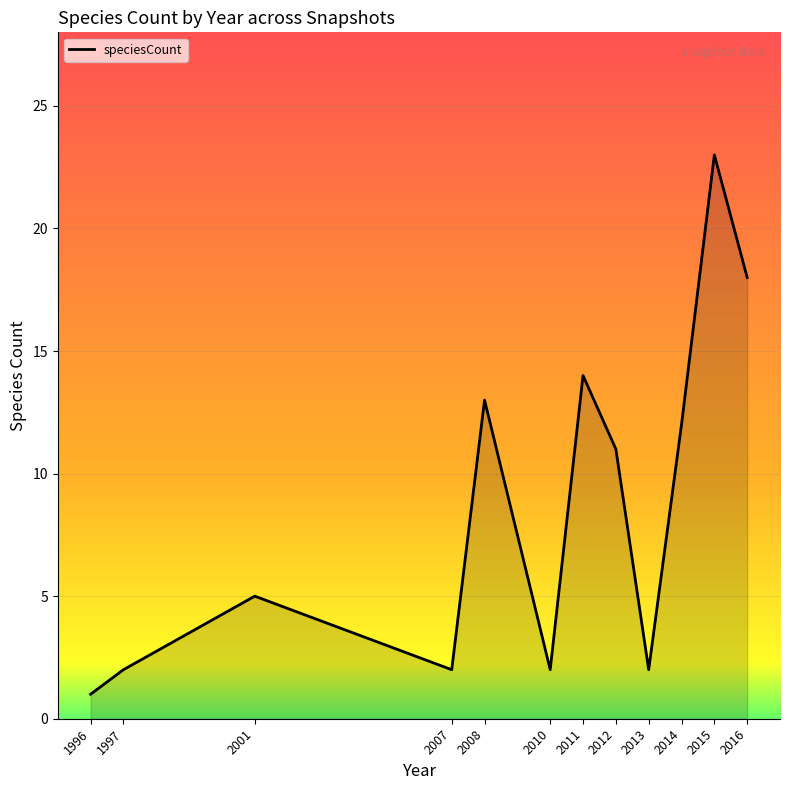

What is the sum of the values at 2008 and 2001?

18